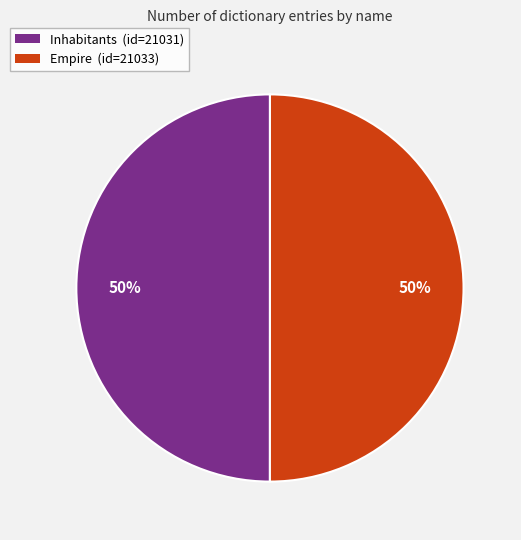

True or false: Empire accounts for 50% of the total.

True